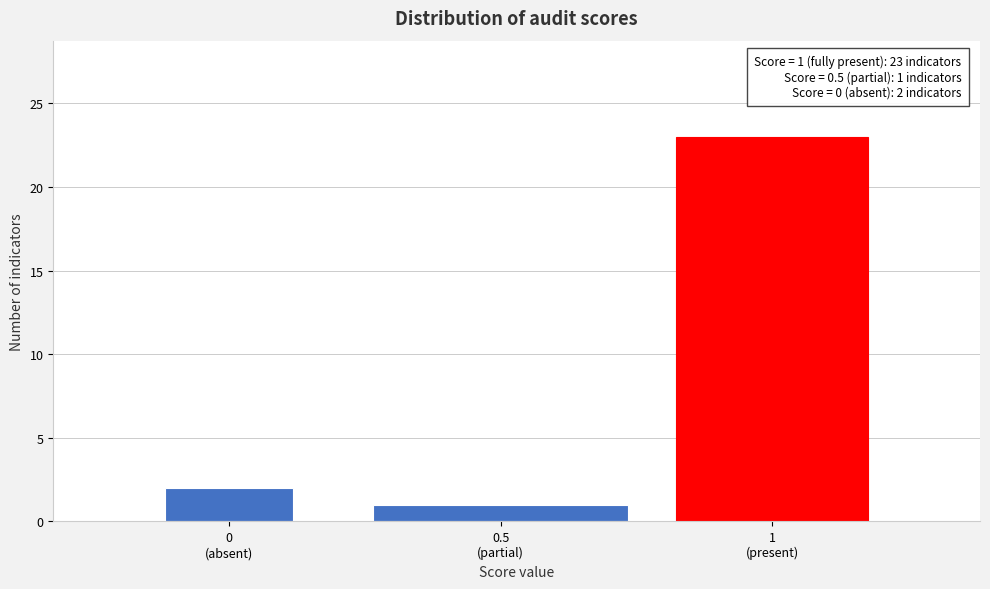

Reading left to right, extract all data points from this chart.

2	1	23